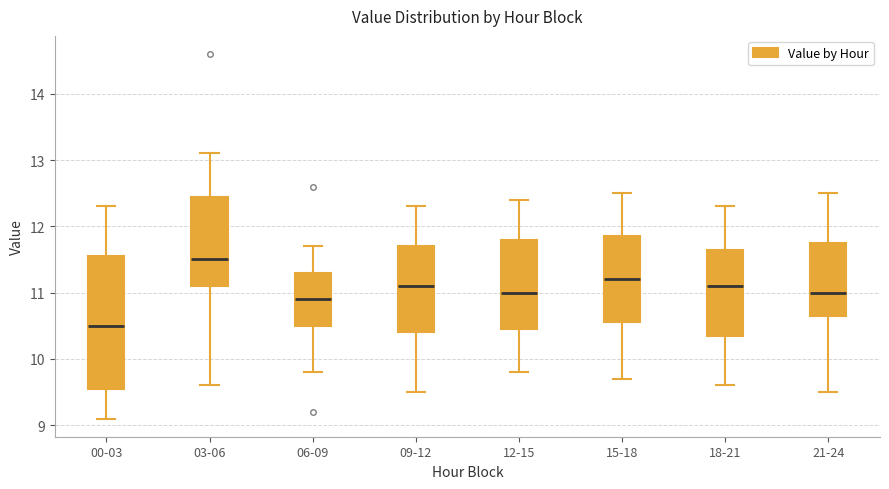

Comparing the boxes themselves (not the whiskers), which one is the tallest?

00-03